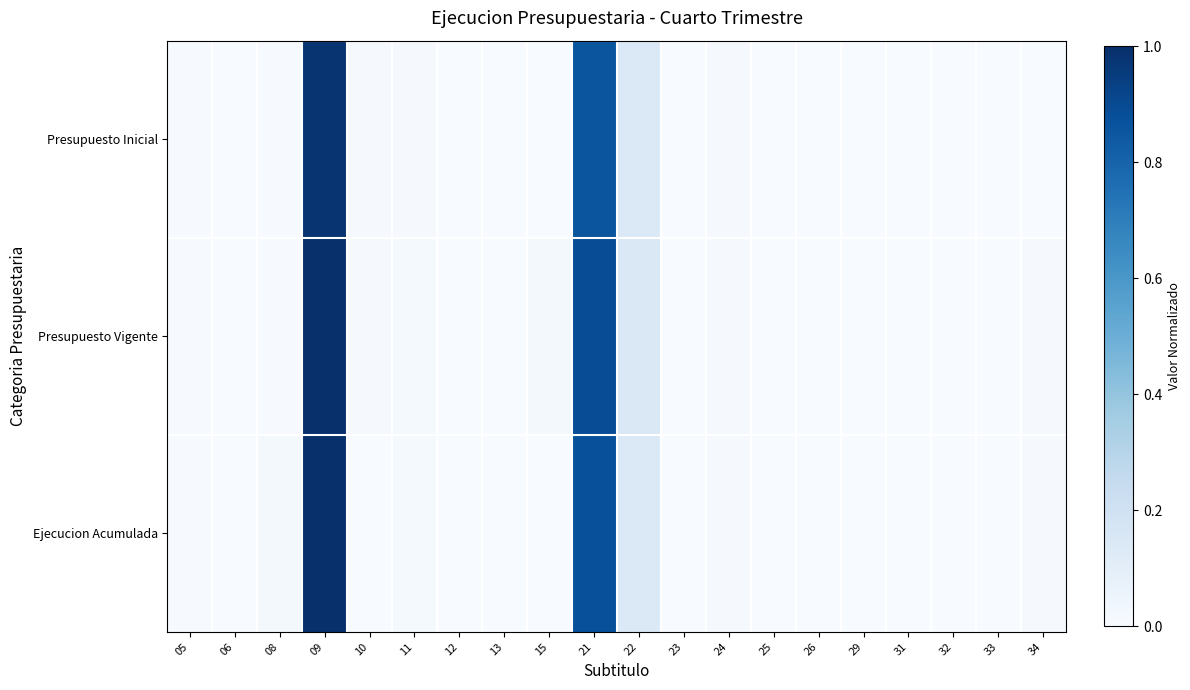

Rank the series by their average value, from highest to lowest.

Presupuesto Vigente, Ejecucion Acumulada, Presupuesto Inicial